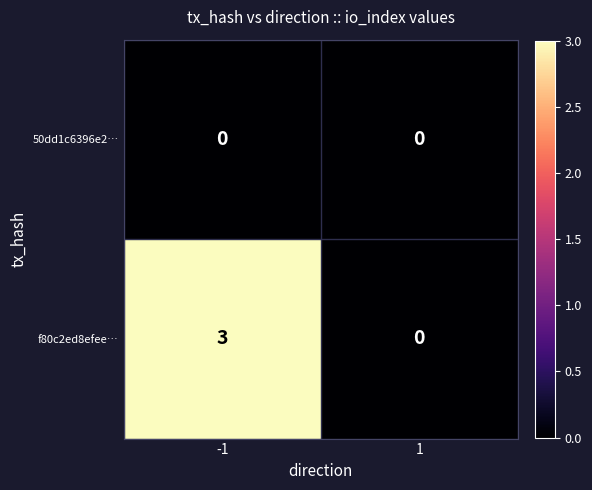

List the series in order of their peak value, lowest first.

50dd1c6396e2…, f80c2ed8efee…